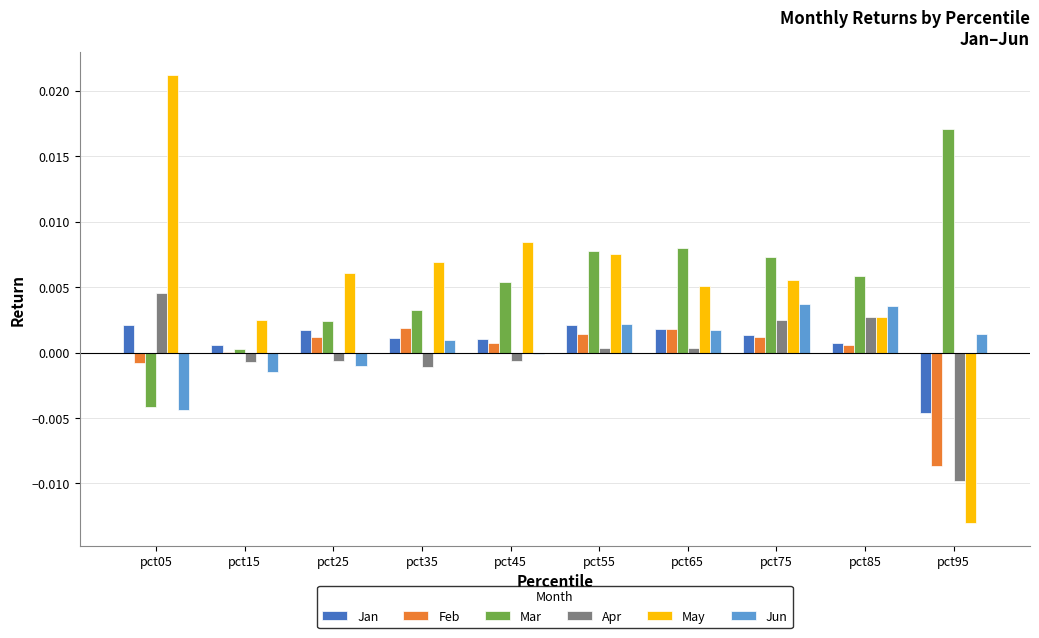

Which category has the highest value in the Apr series?

pct05